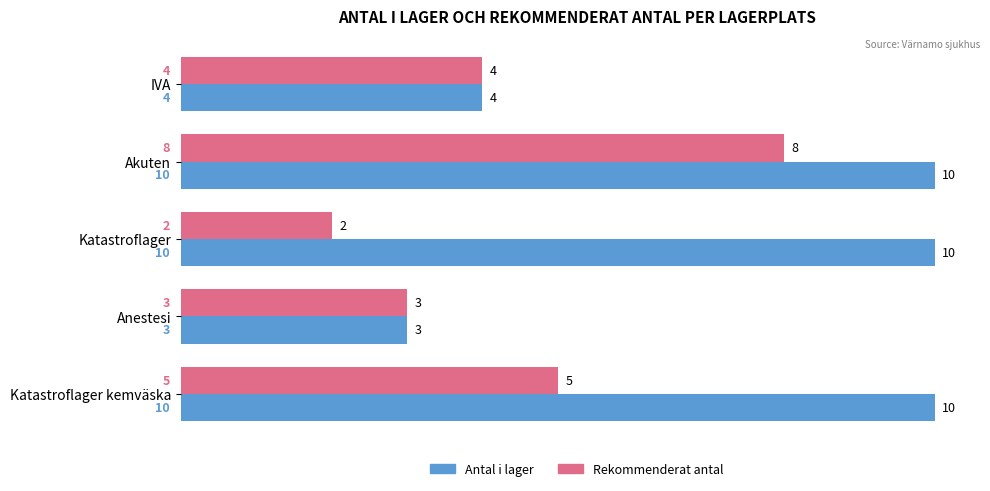

How many series are shown in this chart?

2